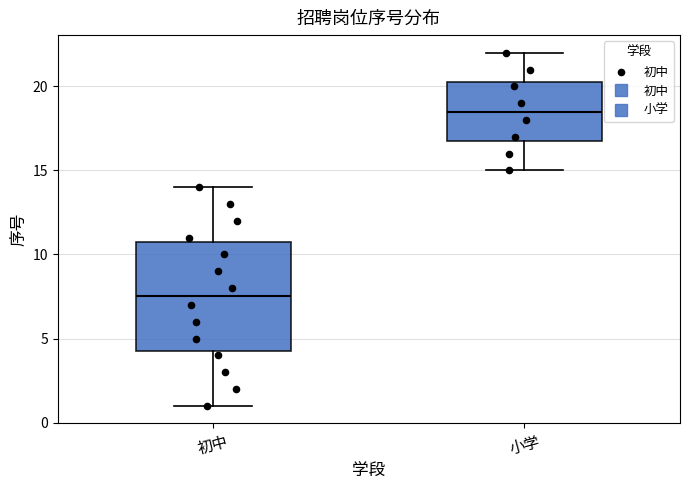

Reading left to right, read every box against the y-axis: the position of its median line, the range the box covers, and the ends of its whiskers. The values are not printed on the chart, so give them approximately, as read against the axis.

初中: median 7.5, box 4.5 to 11.0, whiskers 1.0 to 14.0
小学: median 18.5, box 17.0 to 20.5, whiskers 15.0 to 22.0